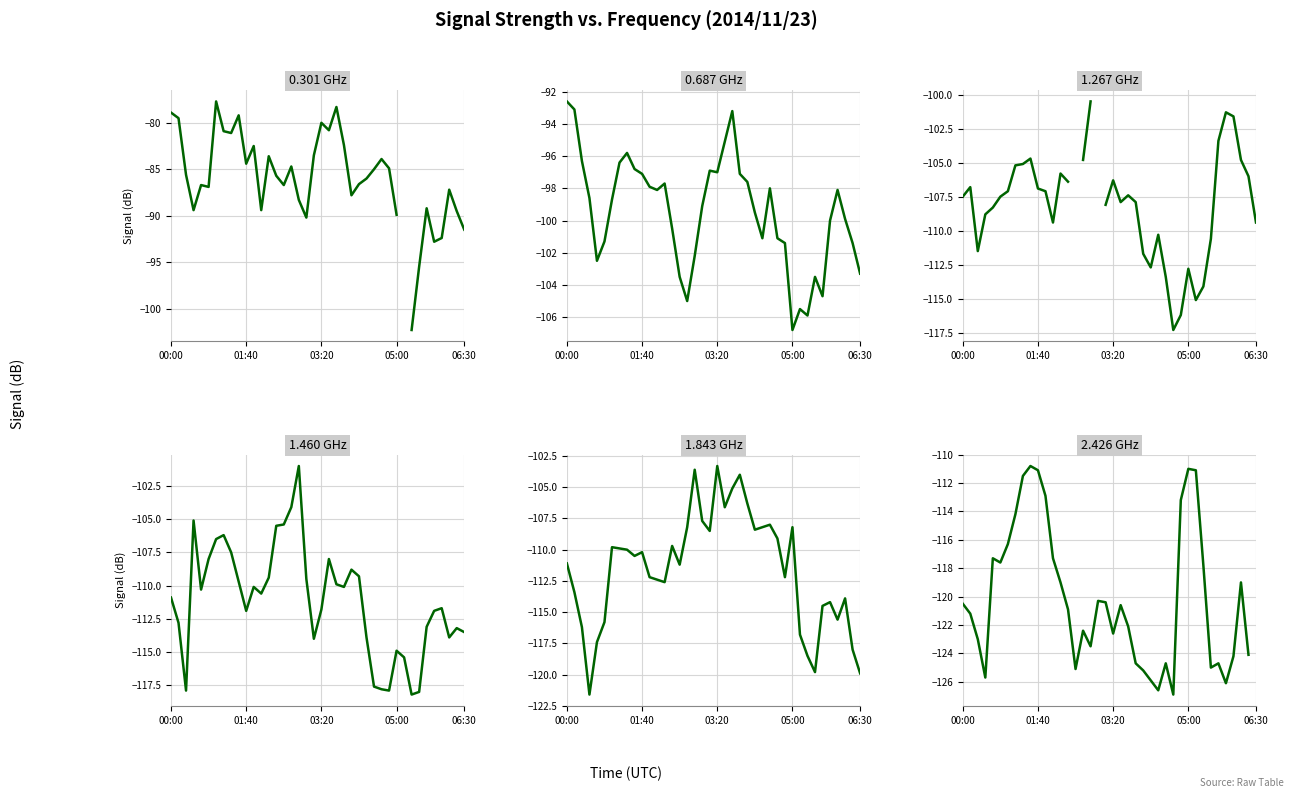

In 2.426 GHz, how many points are higher than both neighbors (excluding endpoints)?

9